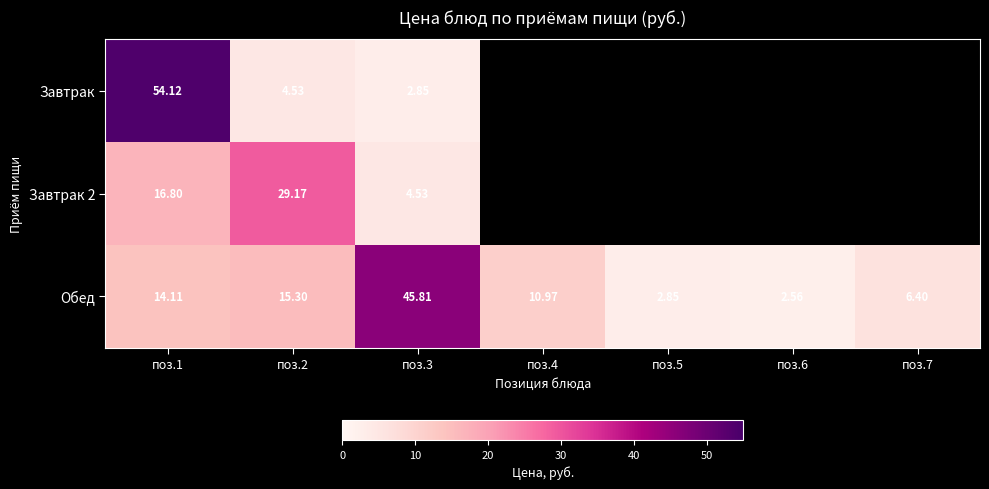

At which label does Завтрак 2 reach its minimum?

поз.3